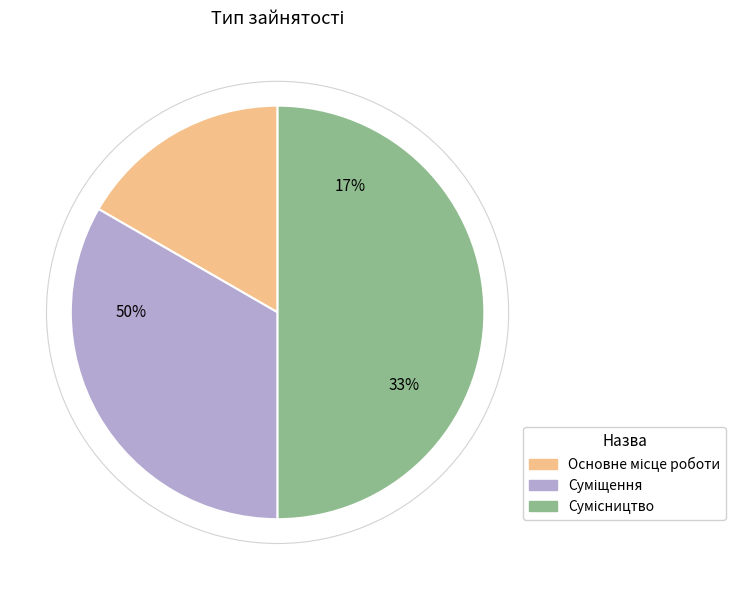

Which category has the biggest portion of the pie?

Сумісництво